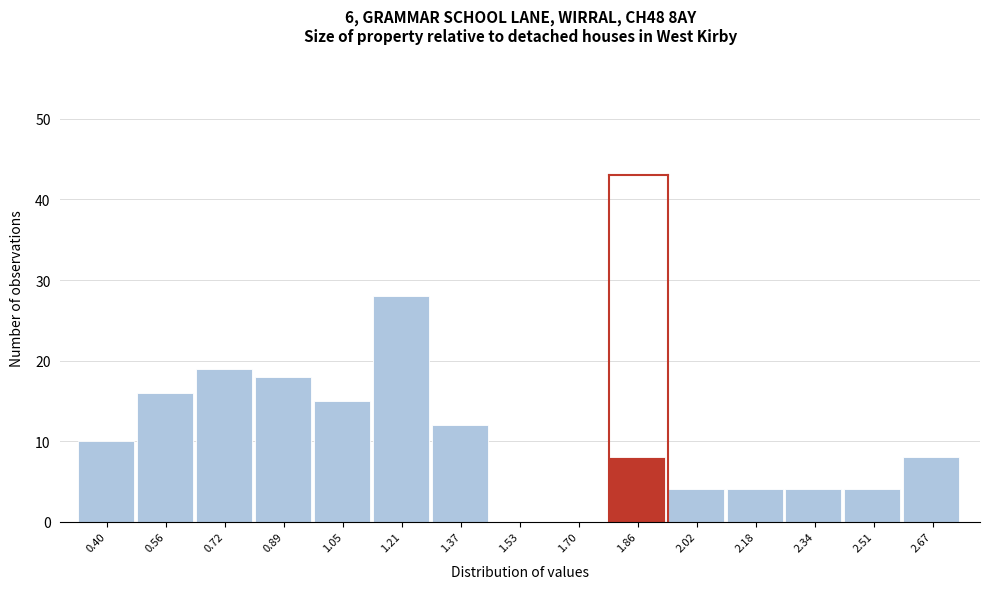

Reading left to right, transcribe all the data shown in this chart.

0.40=10	0.56=16	0.72=19	0.89=18	1.05=15	1.21=28	1.37=12	1.53=0	1.70=0	1.86=8	2.02=4	2.18=4	2.34=4	2.51=4	2.67=8